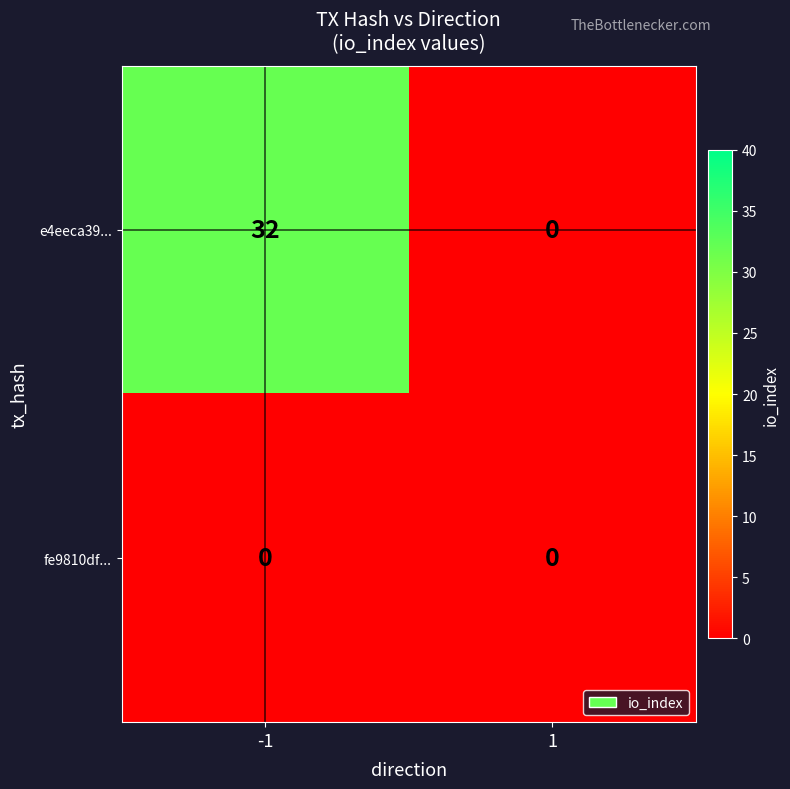

List the series in order of their peak value, lowest first.

fe9810df..., e4eeca39...